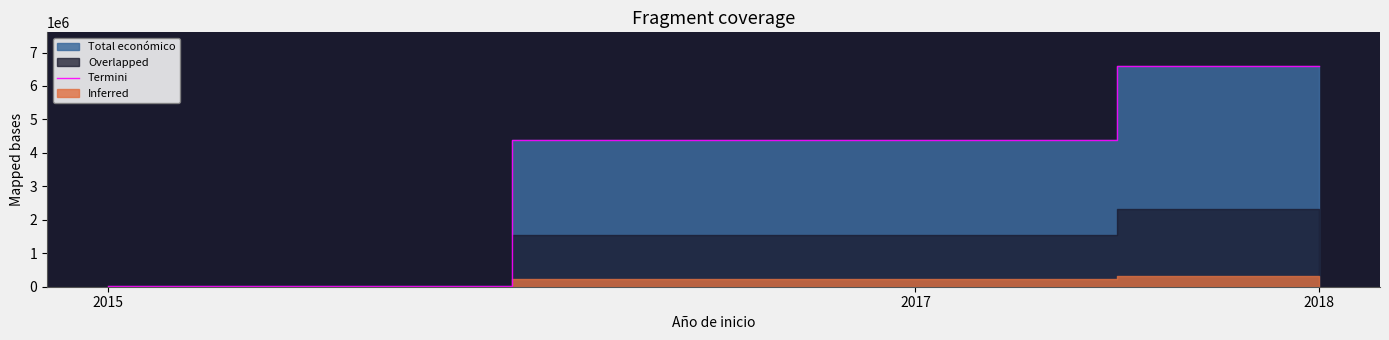

Count the number of values greater than 4399214.

1